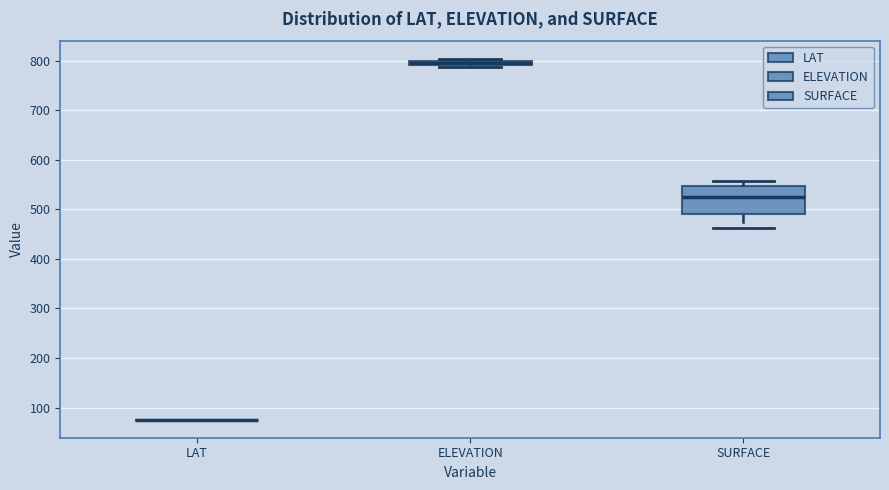

Where is the upper edge of the box for ELEVATION on the y-axis? The values are not printed on the chart, so give them approximately, as read against the axis.

800